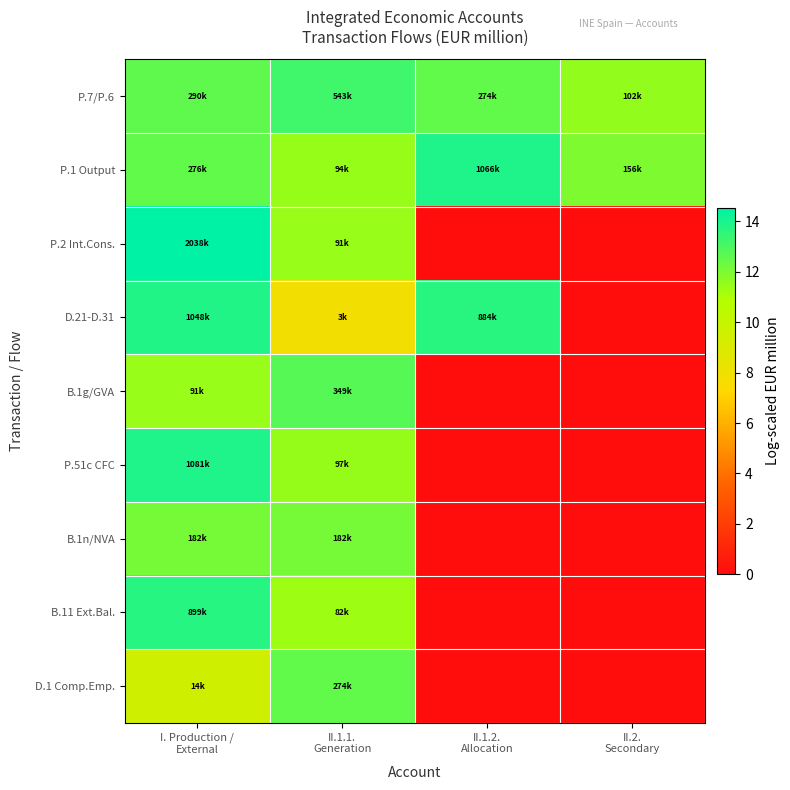

Reading left to right, transcribe all the data shown in this chart.

P.7/P.6: I. Production /
External=12.6	II.1.1.
Generation=13.2	II.1.2.
Allocation=12.5	II.2.
Secondary=11.5
P.1 Output: I. Production /
External=12.5	II.1.1.
Generation=11.4	II.1.2.
Allocation=13.9	II.2.
Secondary=12.0
P.2 Int.Cons.: I. Production /
External=14.5	II.1.1.
Generation=11.4	II.1.2.
Allocation=0.0	II.2.
Secondary=0.0
D.21-D.31: I. Production /
External=13.9	II.1.1.
Generation=7.8	II.1.2.
Allocation=13.7	II.2.
Secondary=0.0
B.1g/GVA: I. Production /
External=11.4	II.1.1.
Generation=12.8	II.1.2.
Allocation=0.0	II.2.
Secondary=0.0
P.51c CFC: I. Production /
External=13.9	II.1.1.
Generation=11.5	II.1.2.
Allocation=0.0	II.2.
Secondary=0.0
B.1n/NVA: I. Production /
External=12.1	II.1.1.
Generation=12.1	II.1.2.
Allocation=0.0	II.2.
Secondary=0.0
B.11 Ext.Bal.: I. Production /
External=13.7	II.1.1.
Generation=11.3	II.1.2.
Allocation=0.0	II.2.
Secondary=0.0
D.1 Comp.Emp.: I. Production /
External=9.6	II.1.1.
Generation=12.5	II.1.2.
Allocation=0.0	II.2.
Secondary=0.0